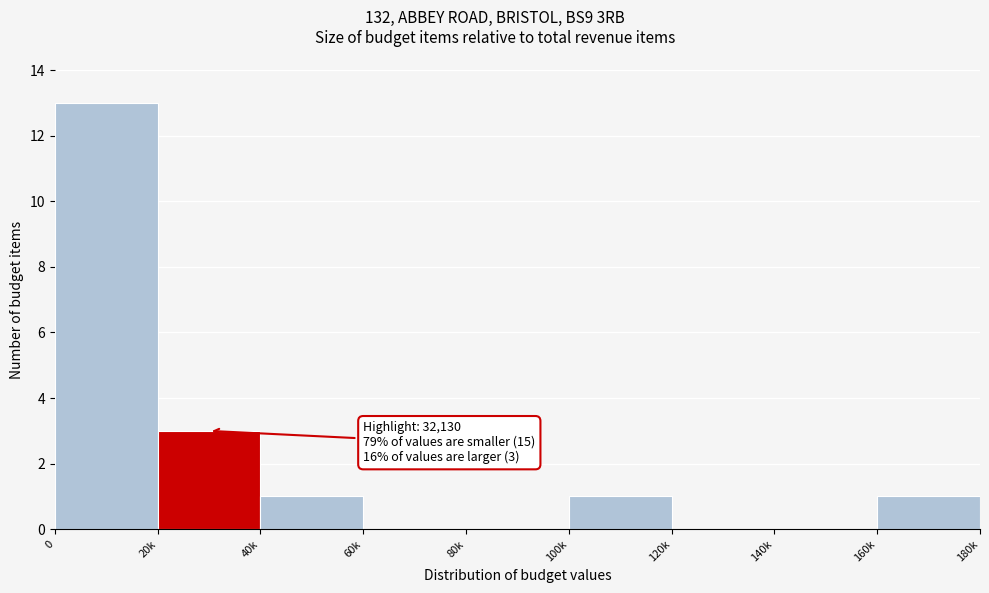

Reading right to left, what are all the values shown in this chart?

160k=1	140k=0	120k=0	100k=1	80k=0	60k=0	40k=1	20k=3	0=13